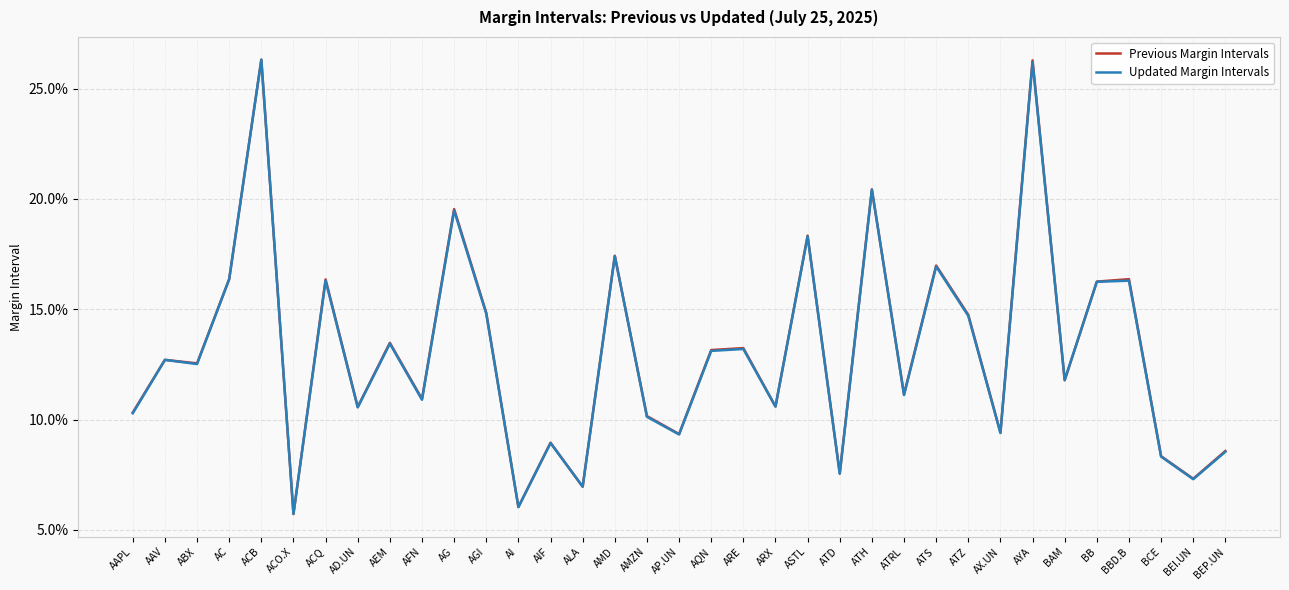

Reading left to right, transcribe all the data shown in this chart.

Previous Margin Intervals: AAPL=0.1	AAV=0.1	ABX=0.1	AC=0.2	ACB=0.3	ACO.X=0.1	ACQ=0.2	AD.UN=0.1	AEM=0.1	AFN=0.1	AG=0.2	AGI=0.1	AI=0.1	AIF=0.1	ALA=0.1	AMD=0.2	AMZN=0.1	AP.UN=0.1	AQN=0.1	ARE=0.1	ARX=0.1	ASTL=0.2	ATD=0.1	ATH=0.2	ATRL=0.1	ATS=0.2	ATZ=0.1	AX.UN=0.1	AYA=0.3	BAM=0.1	BB=0.2	BBD.B=0.2	BCE=0.1	BEI.UN=0.1	BEP.UN=0.1
Updated Margin Intervals: AAPL=0.1	AAV=0.1	ABX=0.1	AC=0.2	ACB=0.3	ACO.X=0.1	ACQ=0.2	AD.UN=0.1	AEM=0.1	AFN=0.1	AG=0.2	AGI=0.1	AI=0.1	AIF=0.1	ALA=0.1	AMD=0.2	AMZN=0.1	AP.UN=0.1	AQN=0.1	ARE=0.1	ARX=0.1	ASTL=0.2	ATD=0.1	ATH=0.2	ATRL=0.1	ATS=0.2	ATZ=0.1	AX.UN=0.1	AYA=0.3	BAM=0.1	BB=0.2	BBD.B=0.2	BCE=0.1	BEI.UN=0.1	BEP.UN=0.1